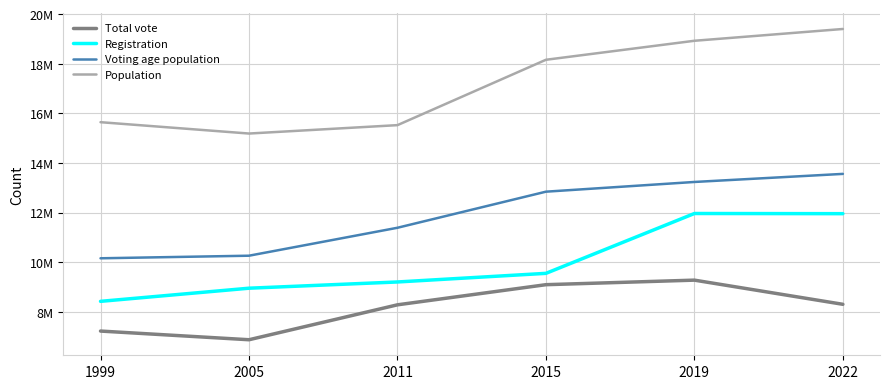

What is the approximate value of Total vote at 2019, to the nearest 10?

9274110